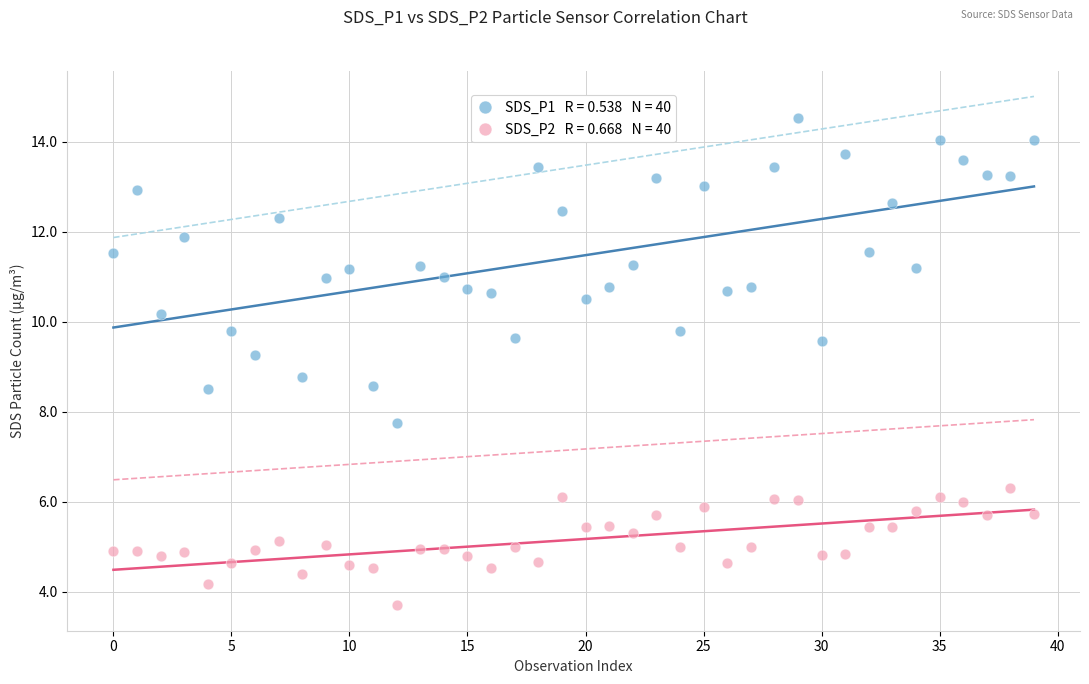

Across all data points, what is the range of Y values (max minus min)?

10.8